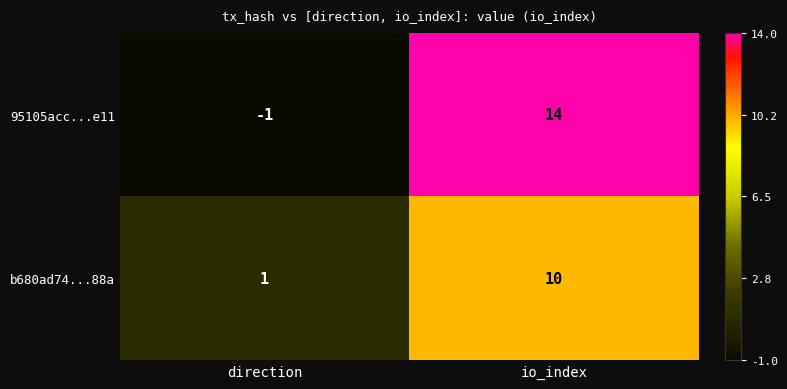

Which category has the highest value in the b680ad74...88a series?

io_index